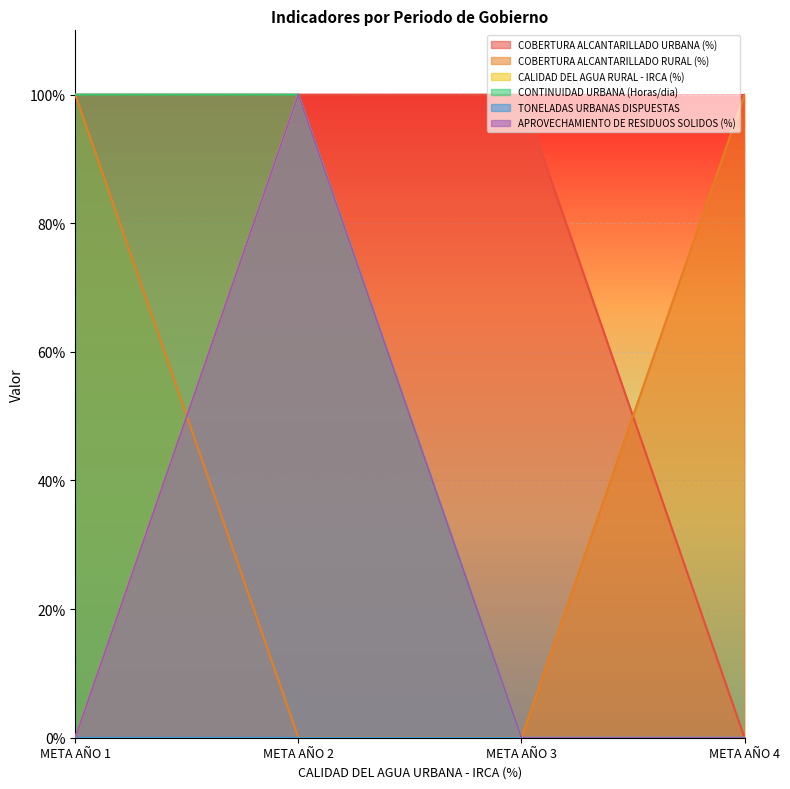

Count the CALIDAD DEL AGUA RURAL - IRCA (%) values in the range 0 to 1.

4